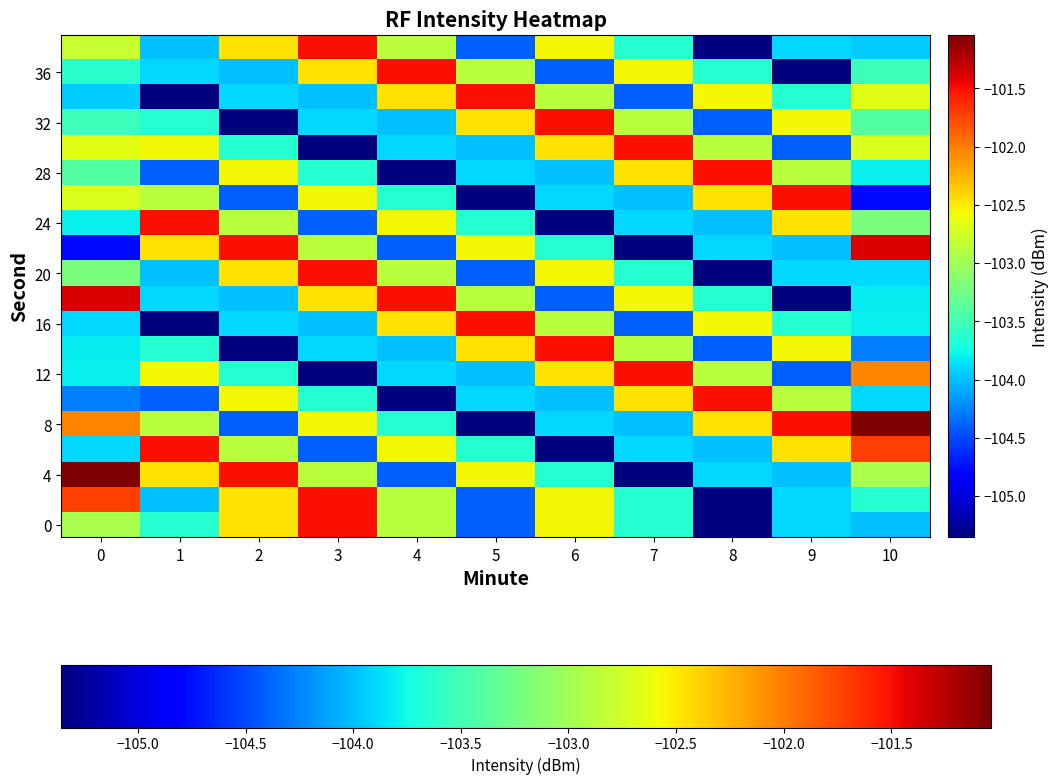

What is the total value across all series at 10?

-2064.4